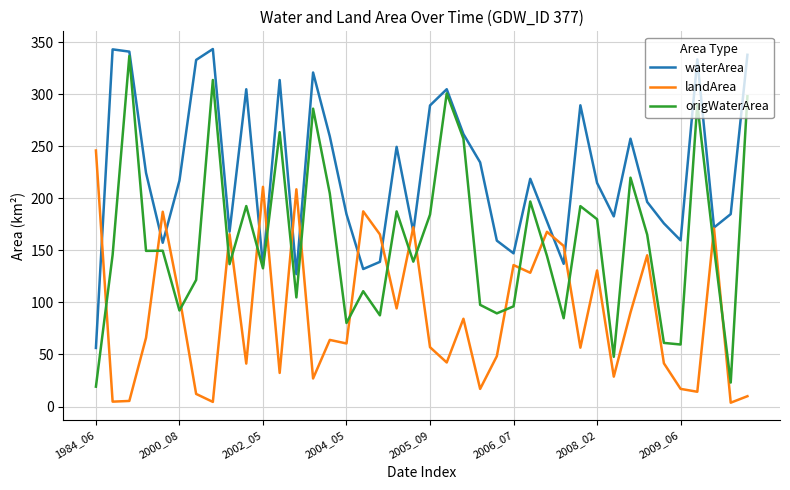

Which series ends up on top after the final intersection of origWaterArea and landArea?

origWaterArea